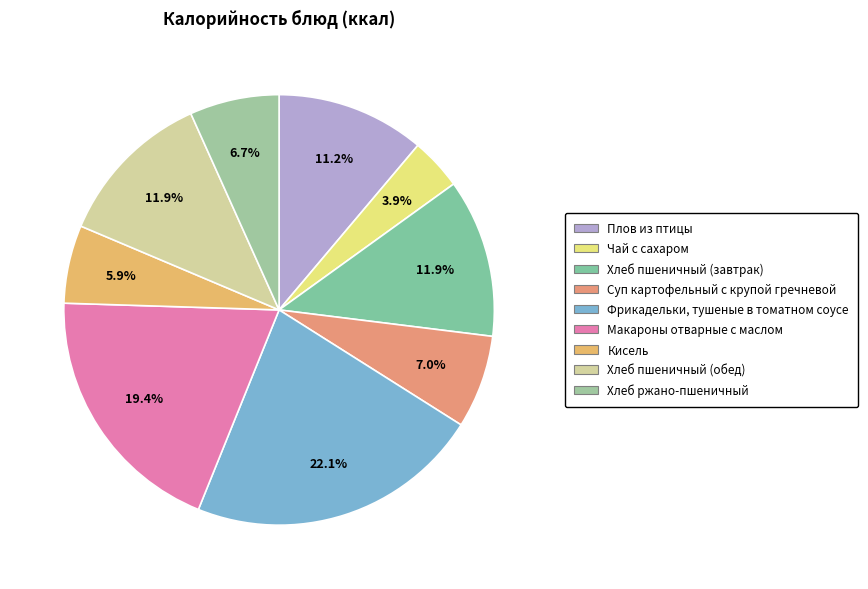

What is the total percentage of Плов из птицы and Хлеб ржано-пшеничный?

17.9%